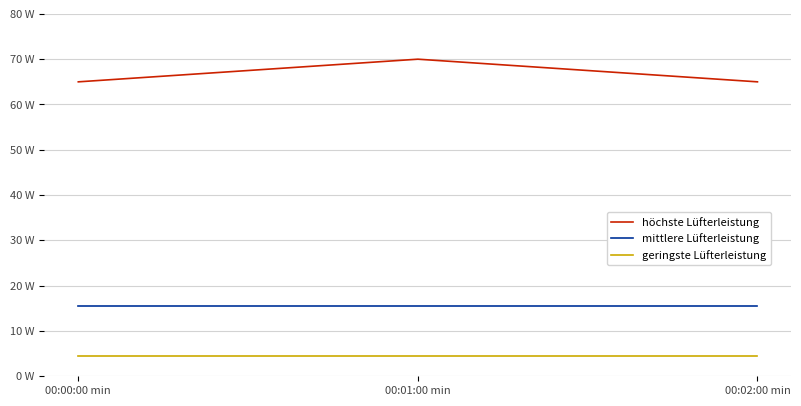

Does the chart display data point markers on the line(s)?

No